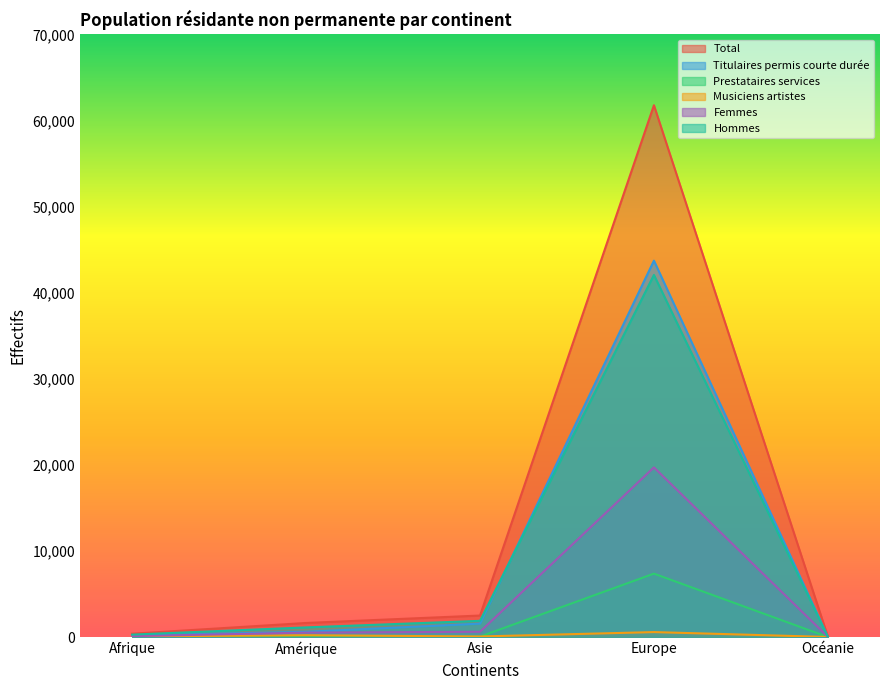

Does the chart display data point markers on the line(s)?

No